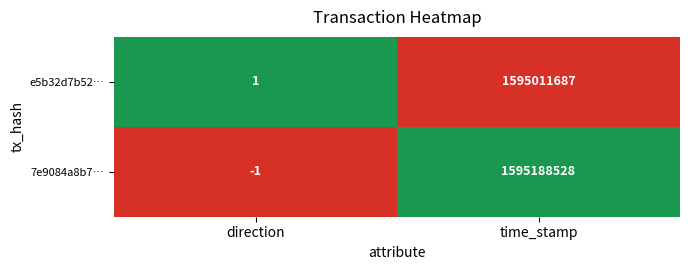

What is the difference between the e5b32d7b52… values at direction and time_stamp?

1595011686